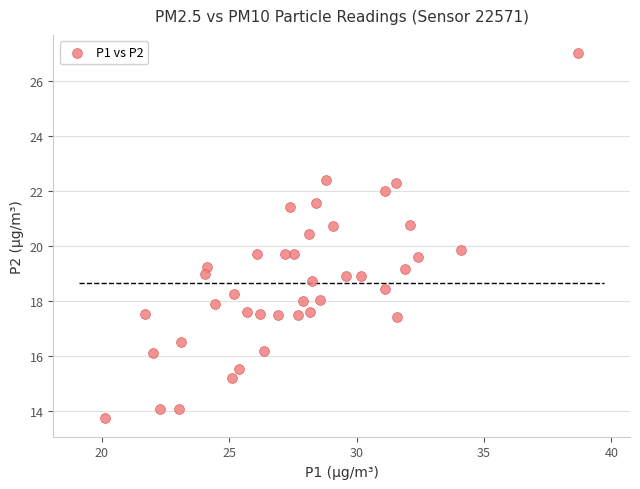

What is the range of X values (max minus min)?

18.6